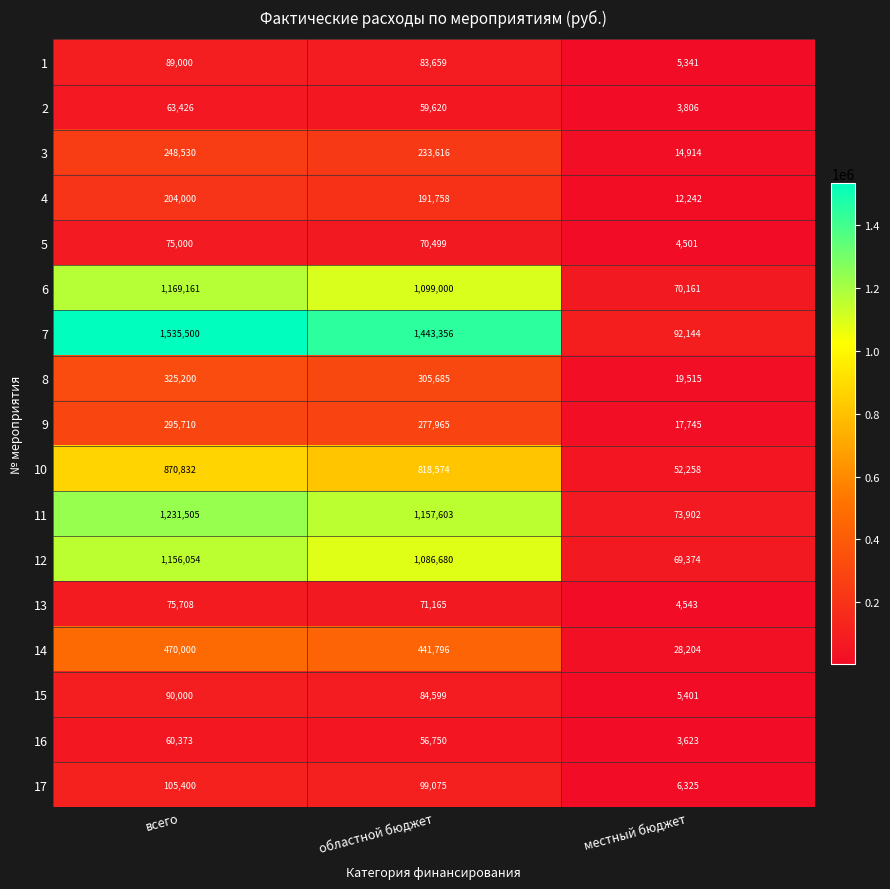

What is the maximum value shown in the chart?

1535500